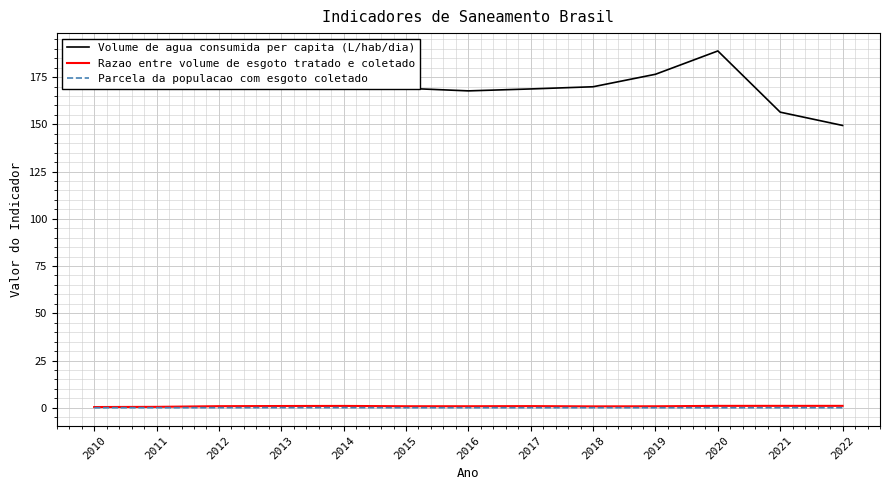

Which series has the largest total across all categories?

Volume de agua consumida per capita (L/hab/dia)